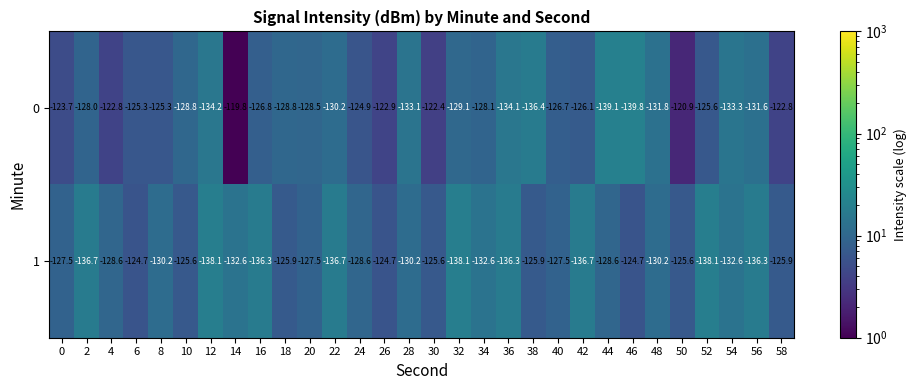

Which series has the largest range (max minus min)?

0